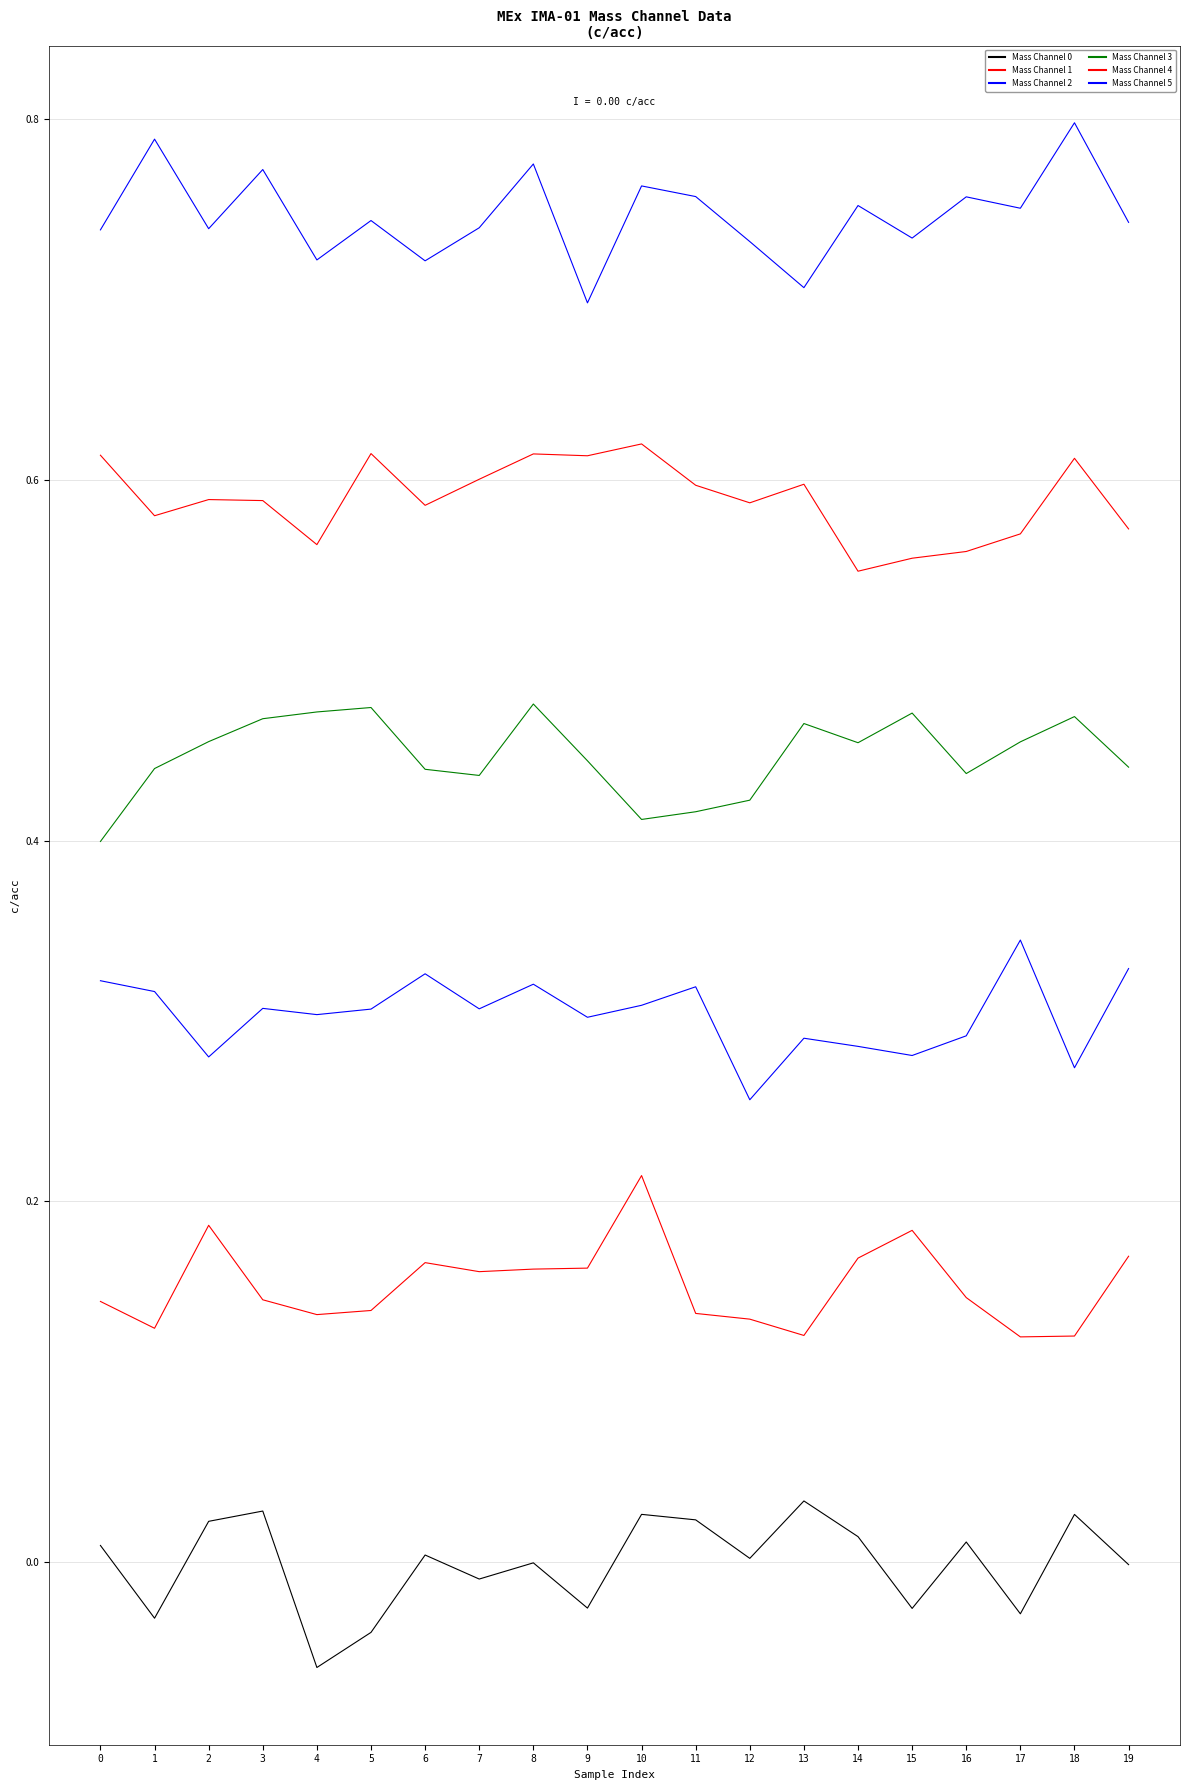

What is the difference between the maximum and minimum values in the Mass Channel 4 series?

0.1